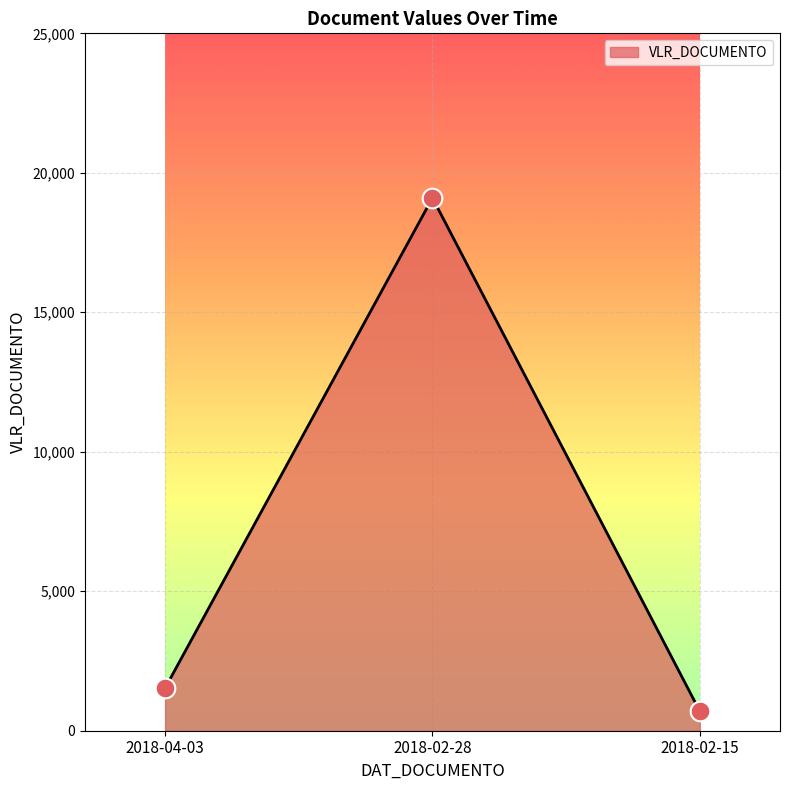

What is the change in value from 2018-04-03 to 2018-02-15?

-828.0